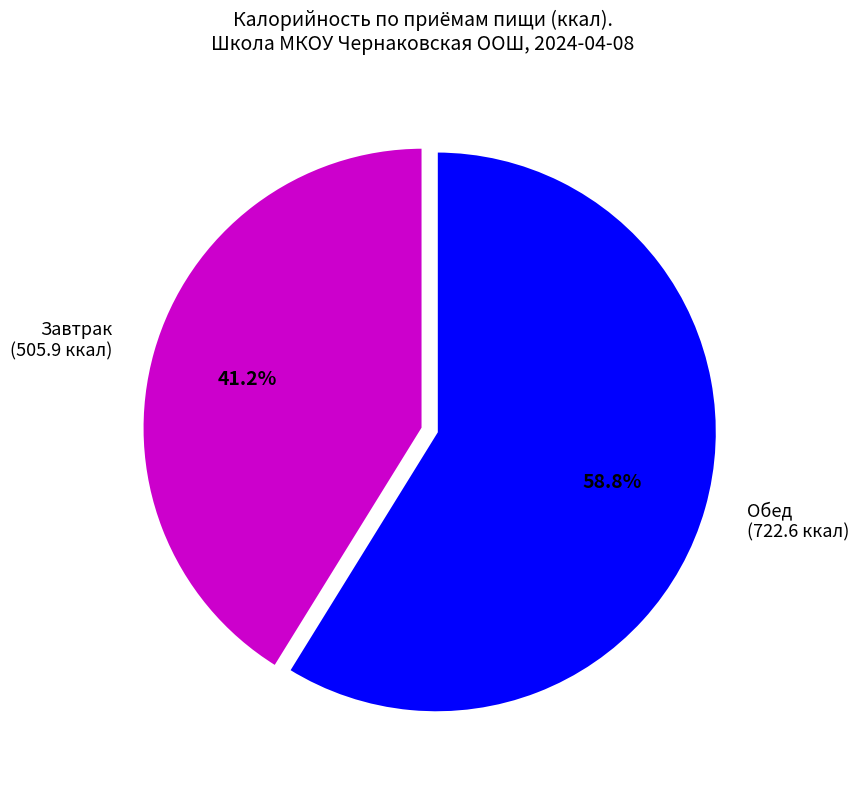

To the nearest percent, what is the difference between the largest and smallest slice percentages?

18%